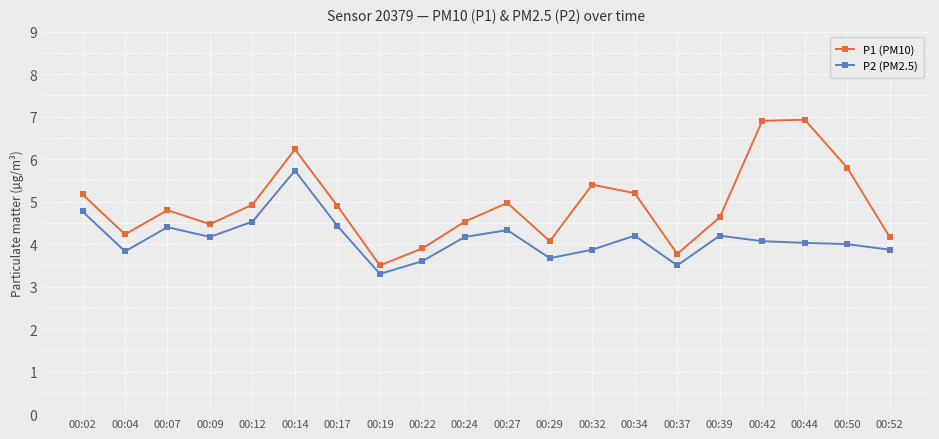

Is this an area chart (filled region under the line)?

No